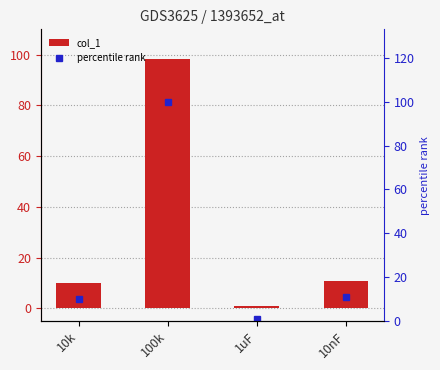

What is the spread (max minus min) of values at 10k?

0.2